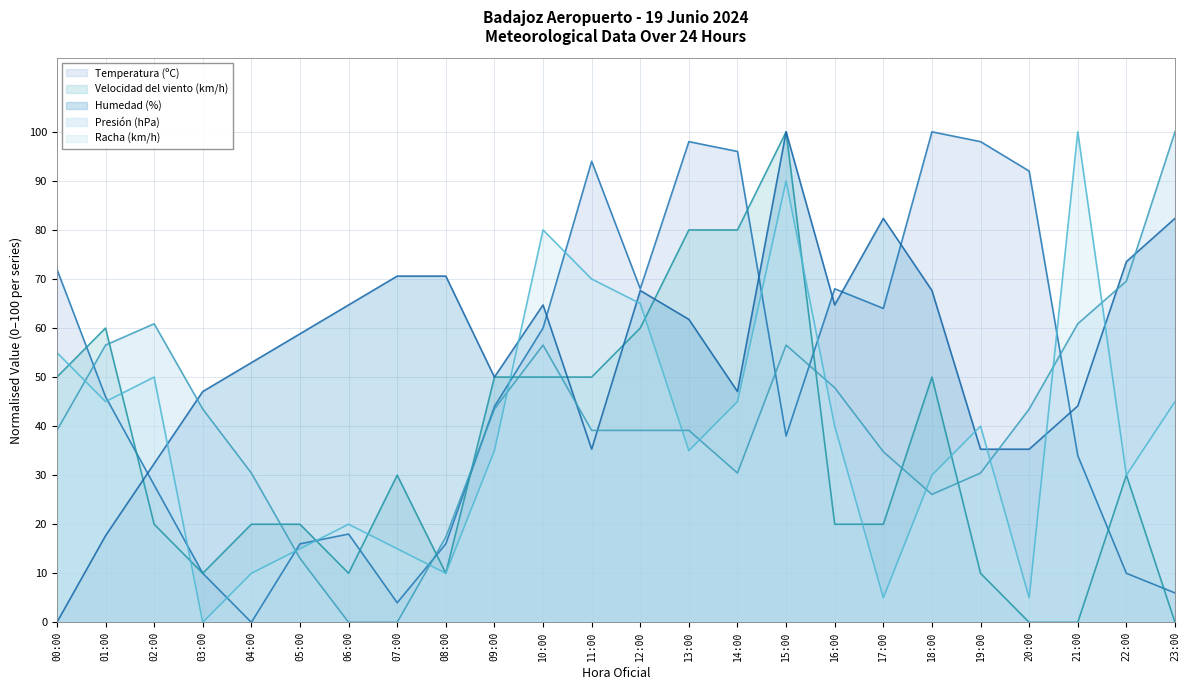

Is the value of Racha (km/h) at 04:00 greater than the value of Velocidad del viento (km/h) at 15:00?

No